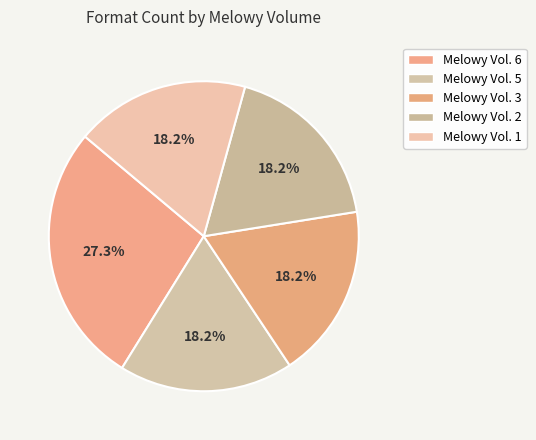

To the nearest percent, what percentage of the pie is Melowy Vol. 6?

27%